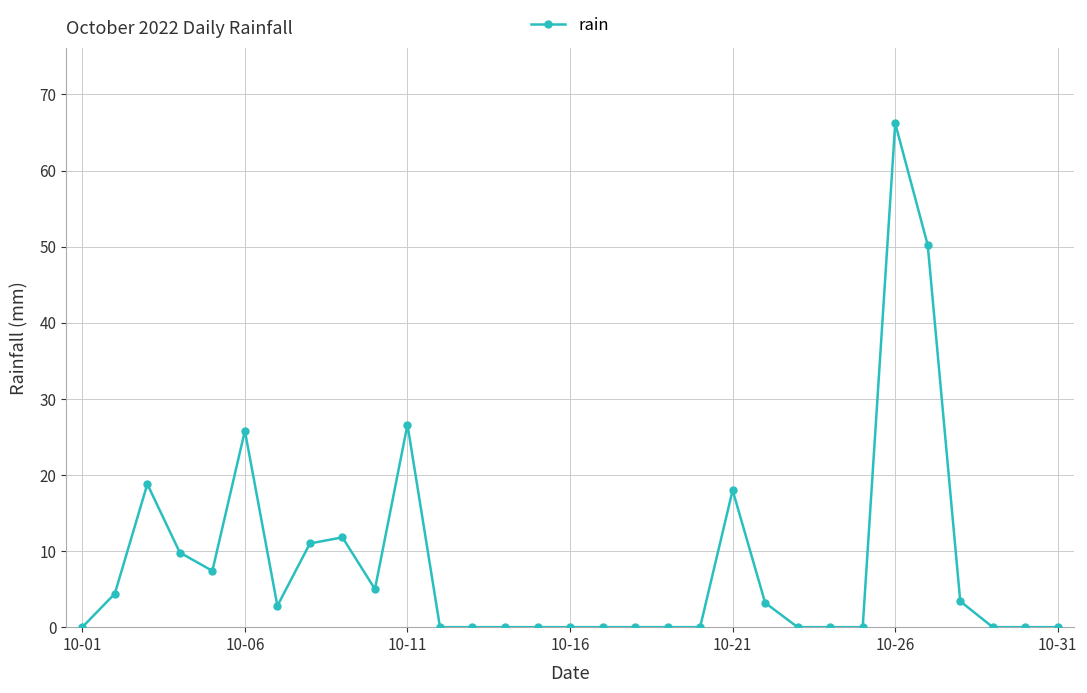

What is the greatest value displayed?

66.2